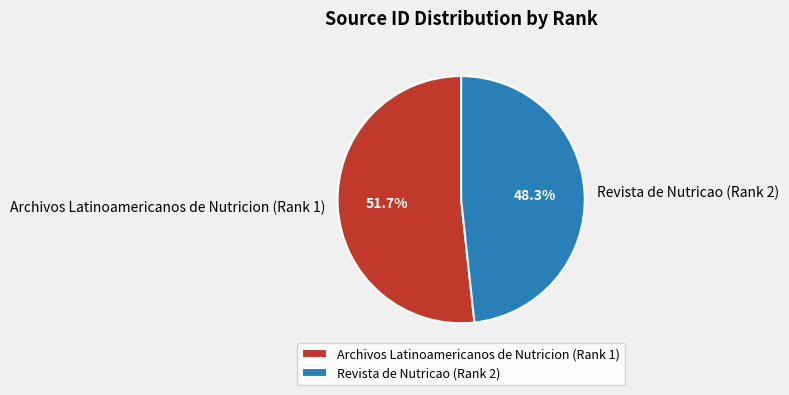

Count the number of slices in the pie.

2